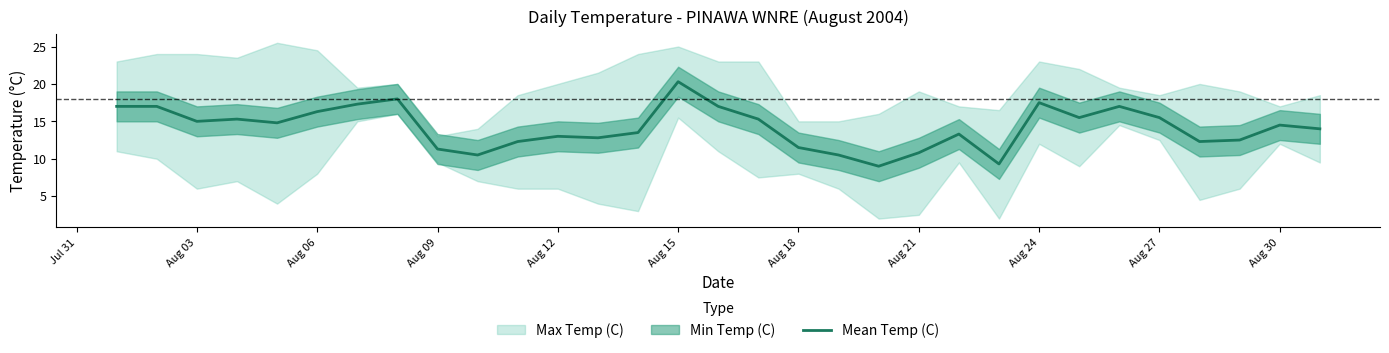

The Mean Temp (C) series shows 10.8 at Aug 21. True or false?

True